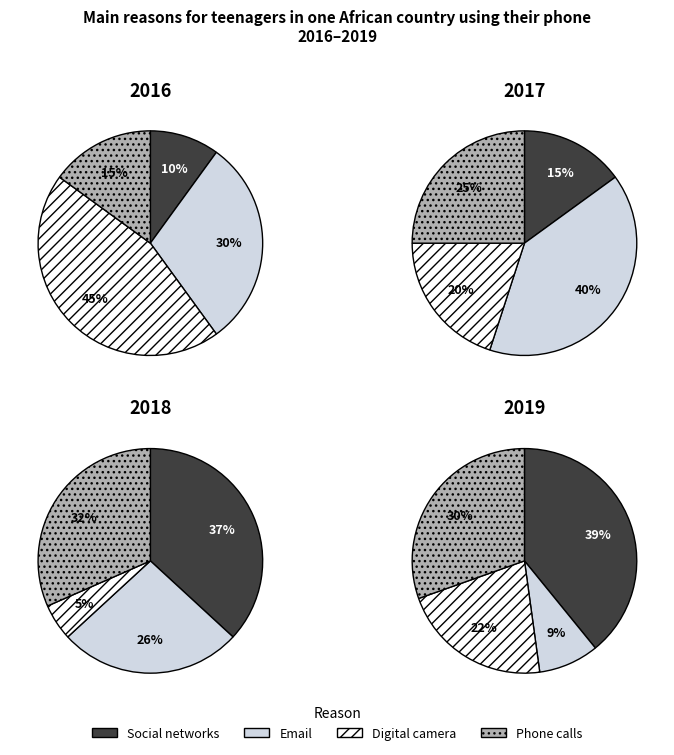

To the nearest percent, what portion does 8 represent?

9%